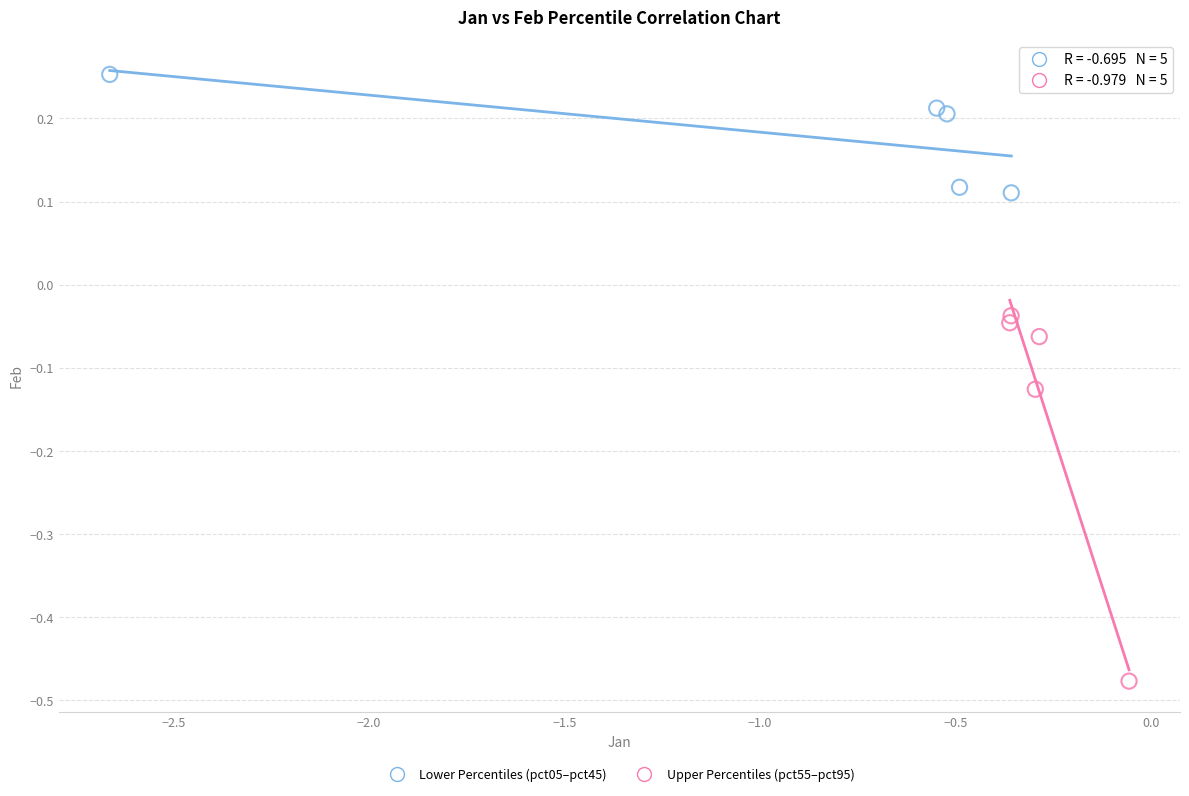

Which series has the largest Y range (max minus min)?

Upper Percentiles (pct55–pct95)